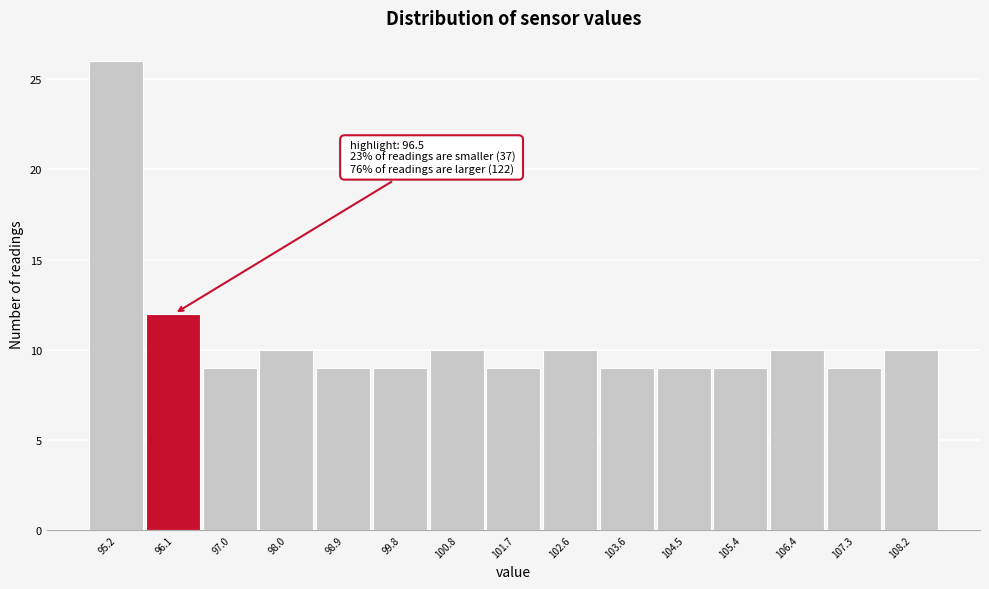

Over which range of the x-axis is the bar tallest?

94.7 to 95.6